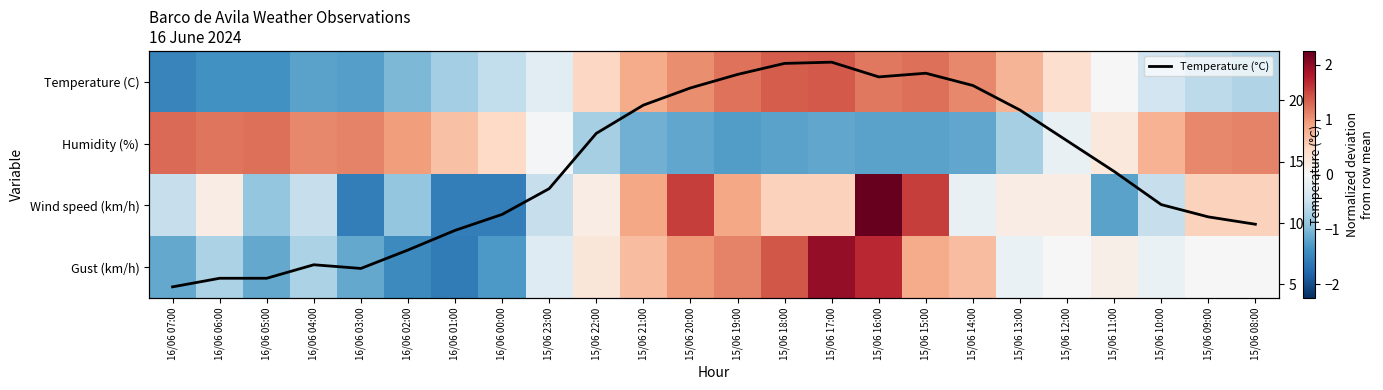

What is the sum of the Gust (km/h) values at 15/06 17:00 and 15/06 19:00?

3.1